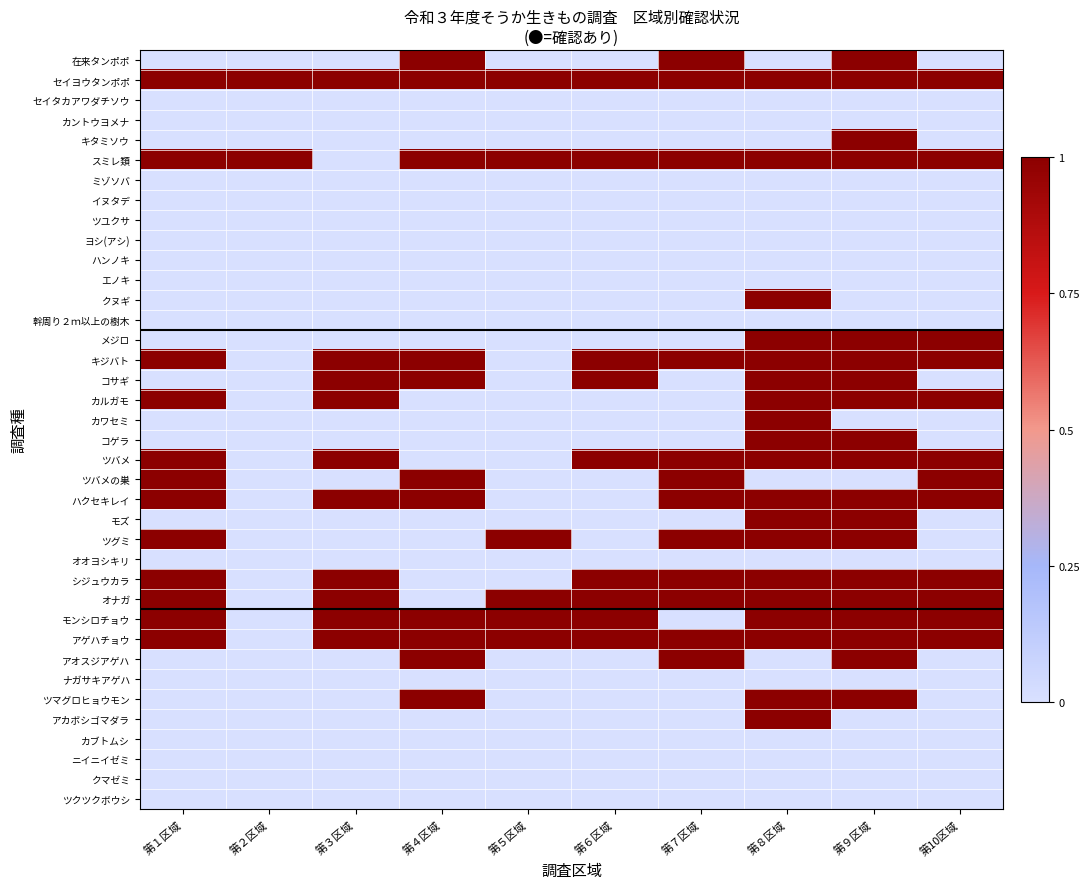

At how many categories does at least one series exceed 0?

10